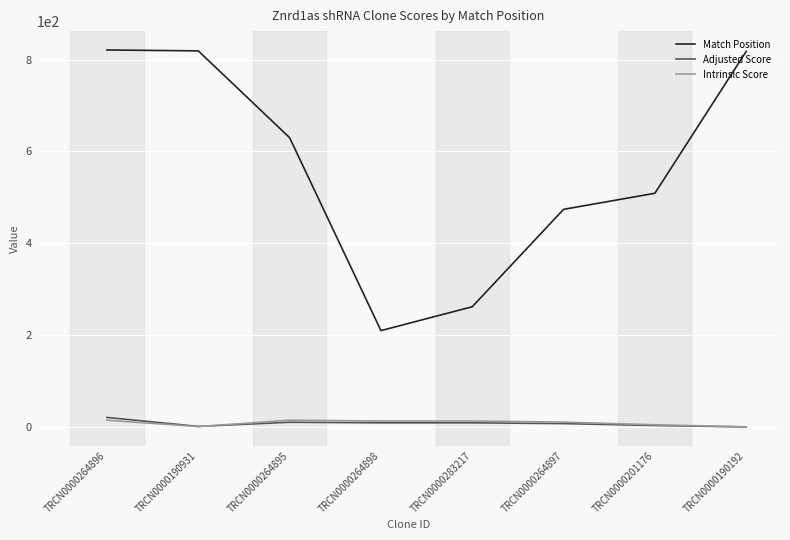

What is the total value across all series at TRCN0000283217?

284.4